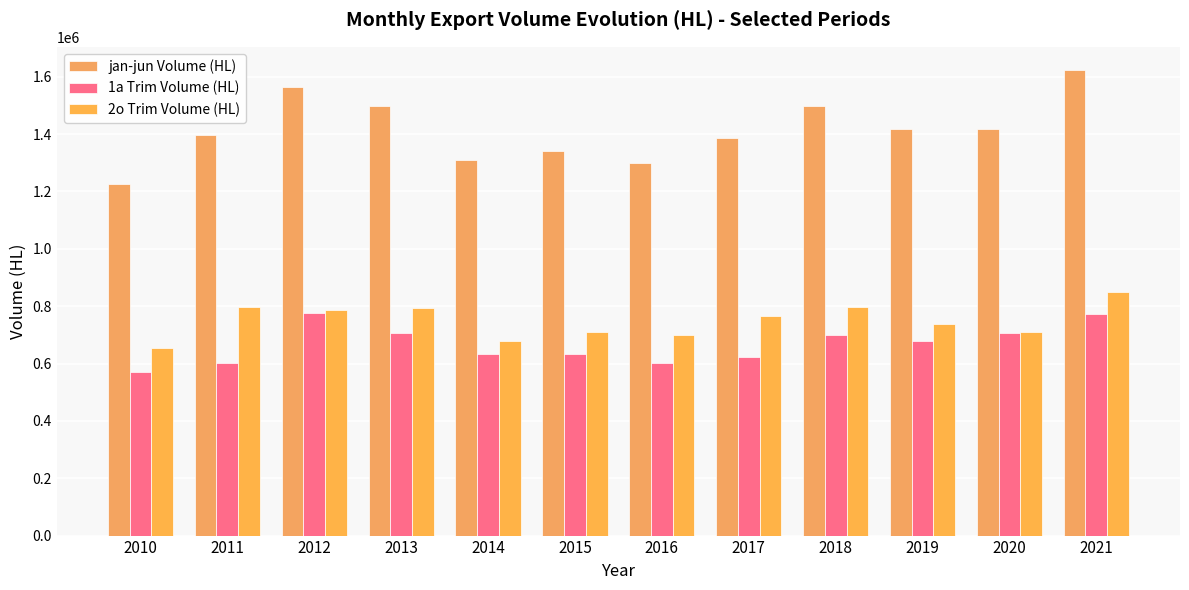

Rank the categories by 1a Trim Volume (HL) value from highest to lowest.

2012, 2021, 2020, 2013, 2018, 2019, 2015, 2014, 2017, 2016, 2011, 2010